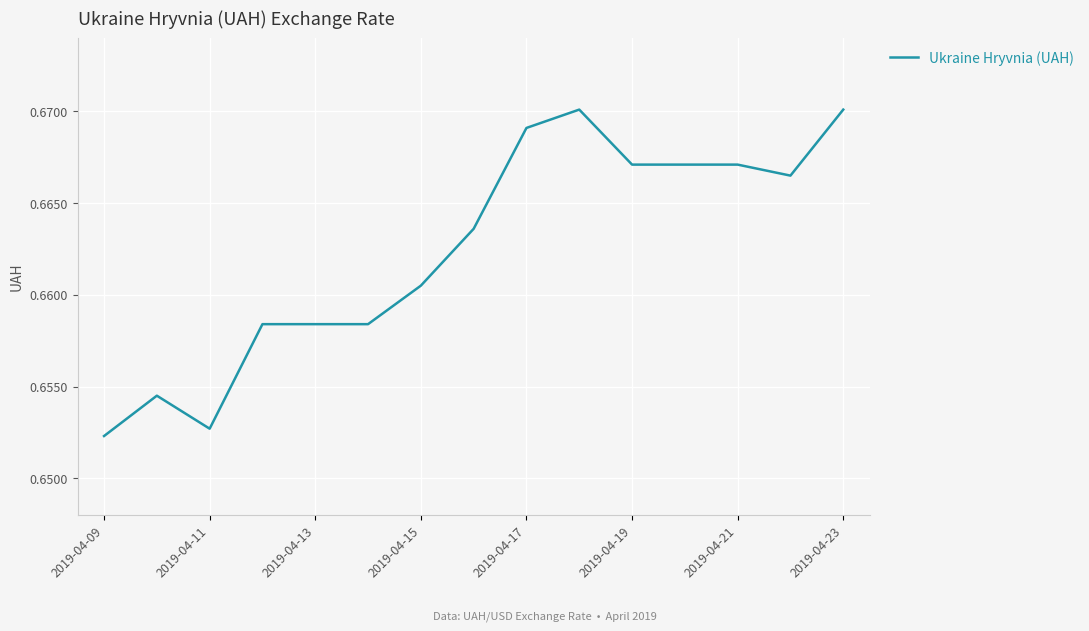

True or false: the data shows 0.9 at 2019-04-19.

False